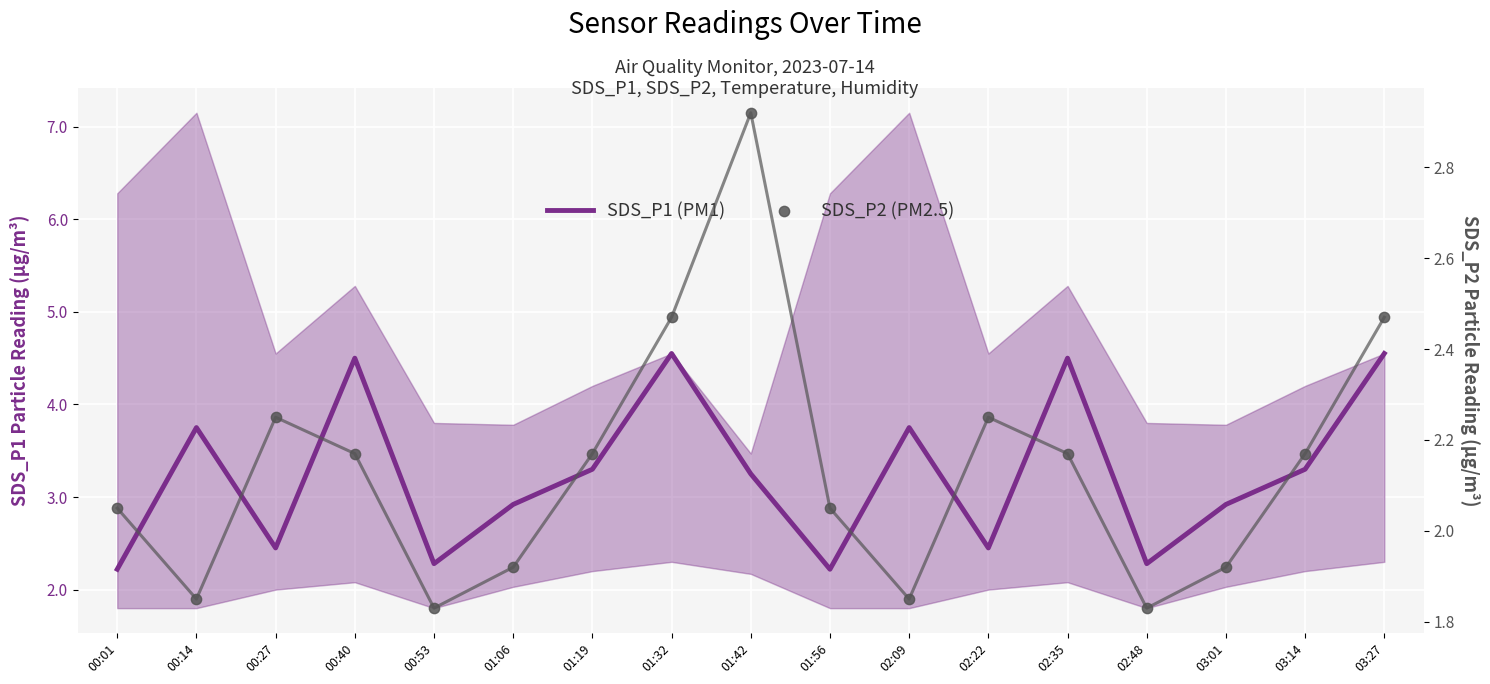

At which category is the sum across all series the highest?

01:32